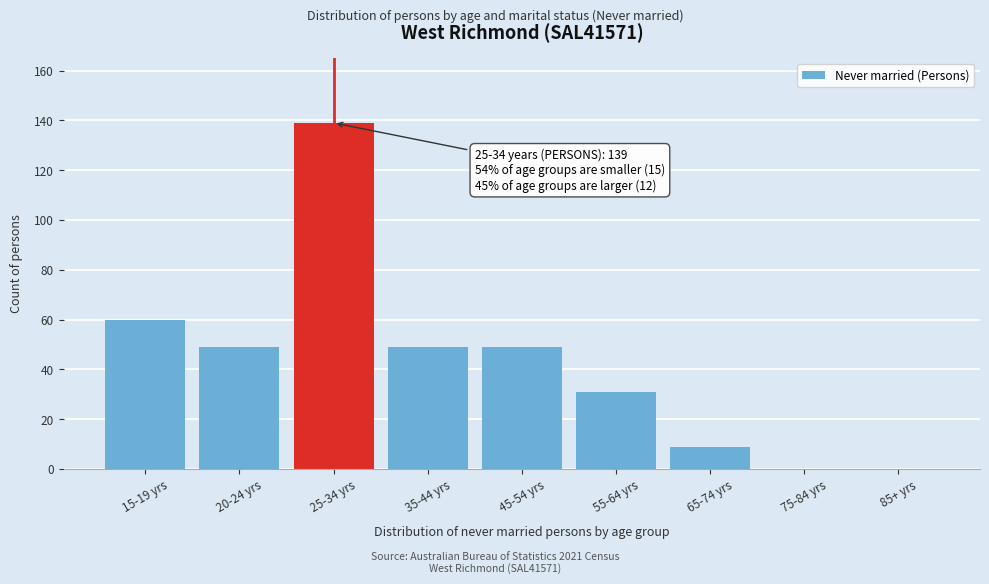

Reading left to right, transcribe all the data shown in this chart.

15-19 yrs=60	20-24 yrs=49	25-34 yrs=139	35-44 yrs=49	45-54 yrs=49	55-64 yrs=31	65-74 yrs=9	75-84 yrs=0	85+ yrs=0